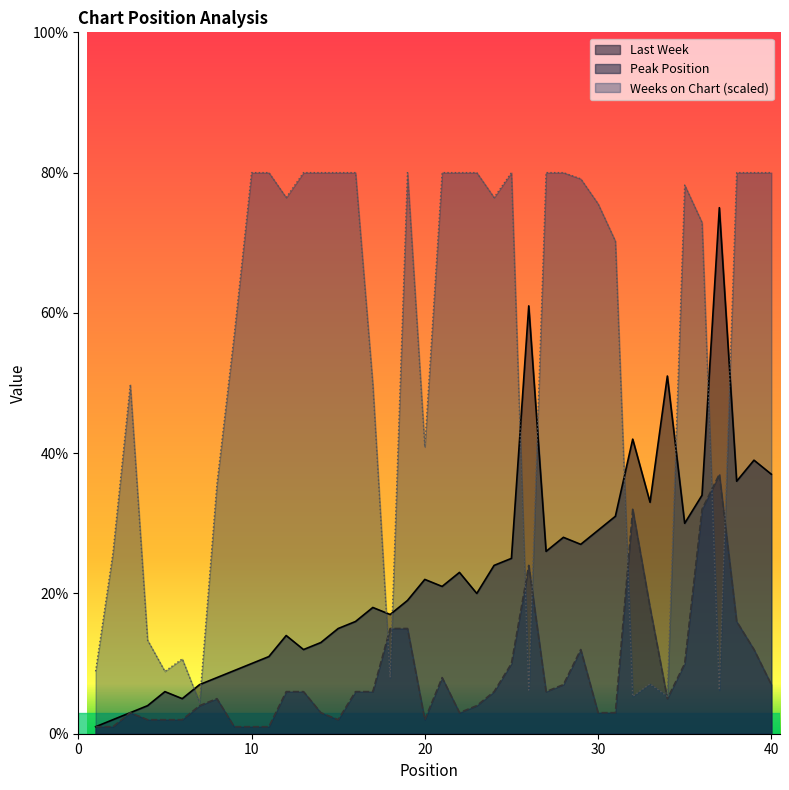

Which category has the highest value in the Last Week series?

37